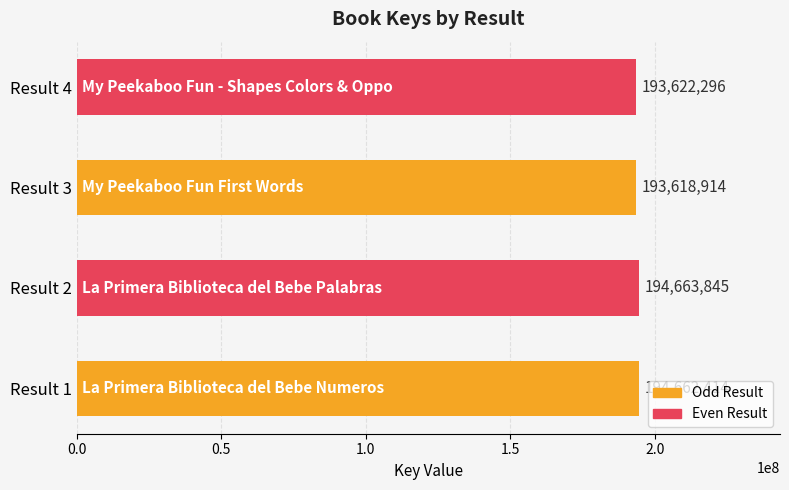

What is the change in value from Result 1 to Result 3?

-1043500